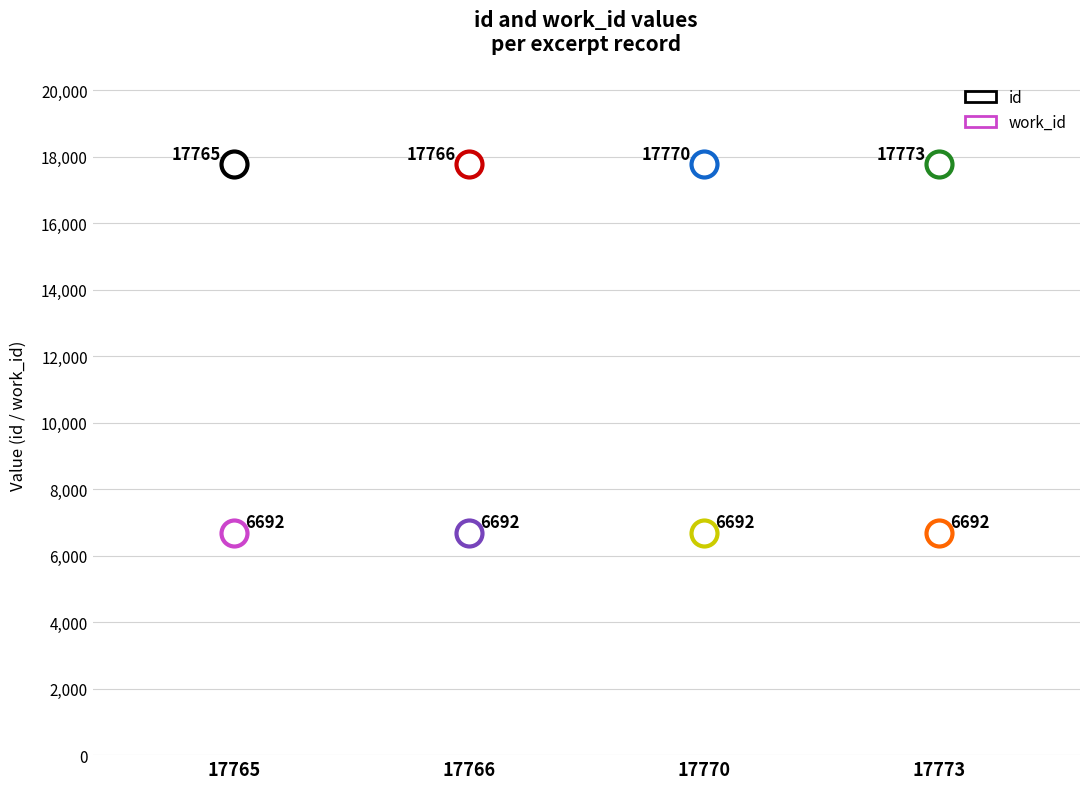

At how many categories does at least one series exceed 8028?

4